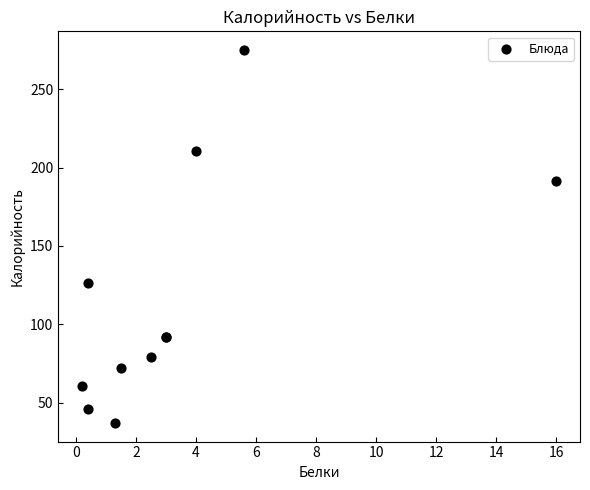

What Y value in the scatter plot is closest to 156?

126.5